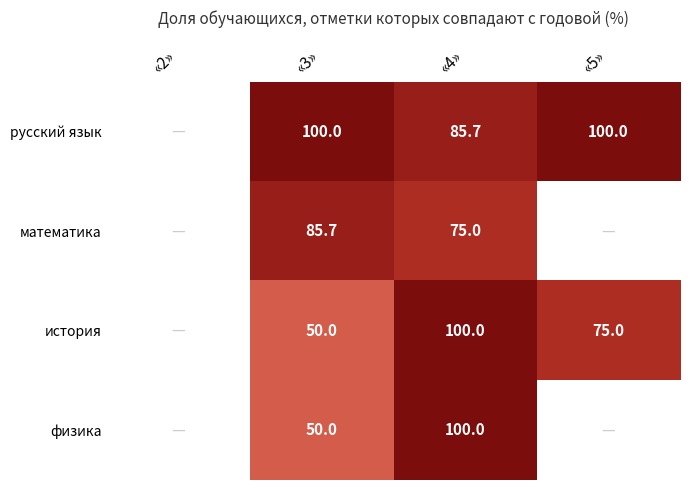

What is the total value across all series at «4»?

360.7